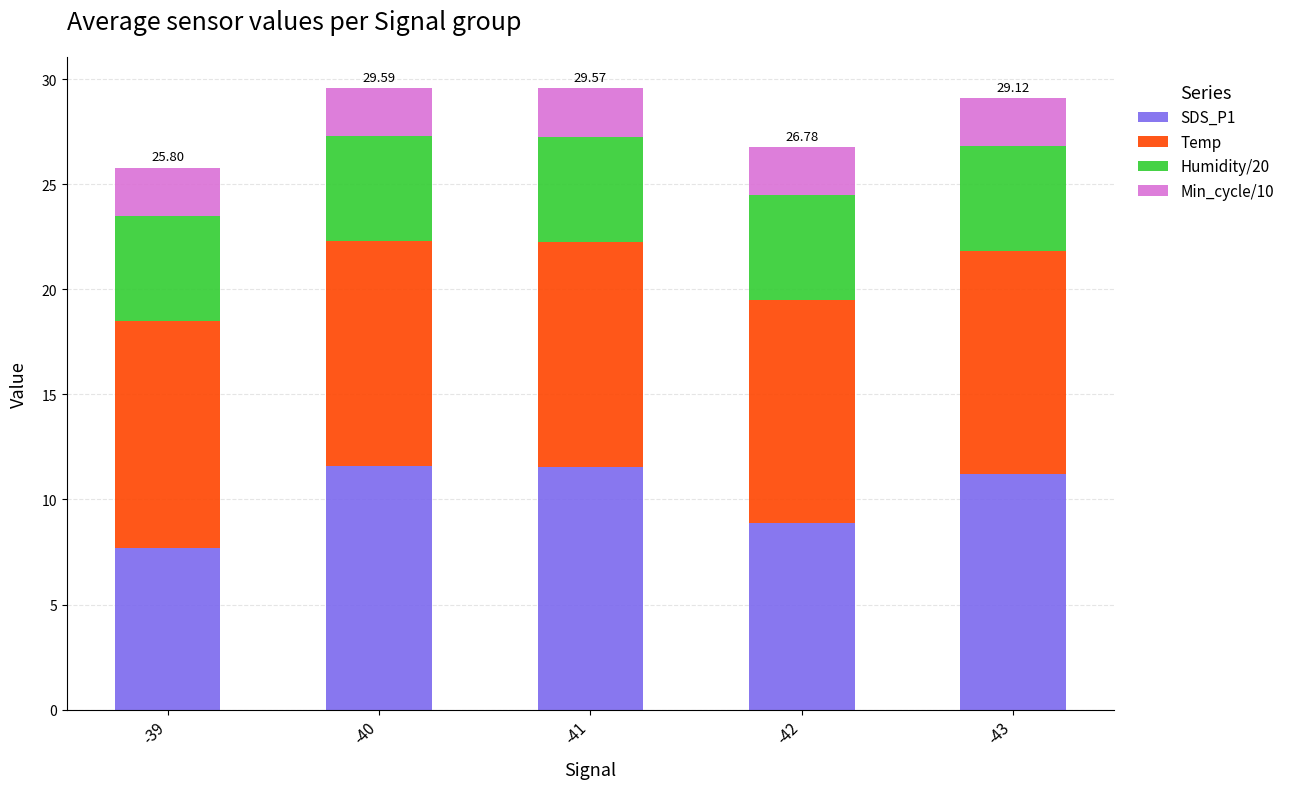

What is the total value across all series at -43?

29.1